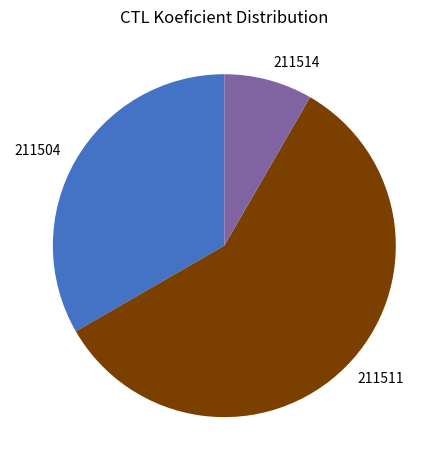

Is it true that 211511 is 69% of the pie?

False